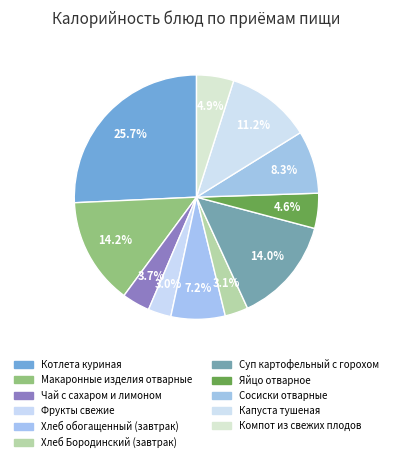

To the nearest percent, what is the average slice percentage?

9%